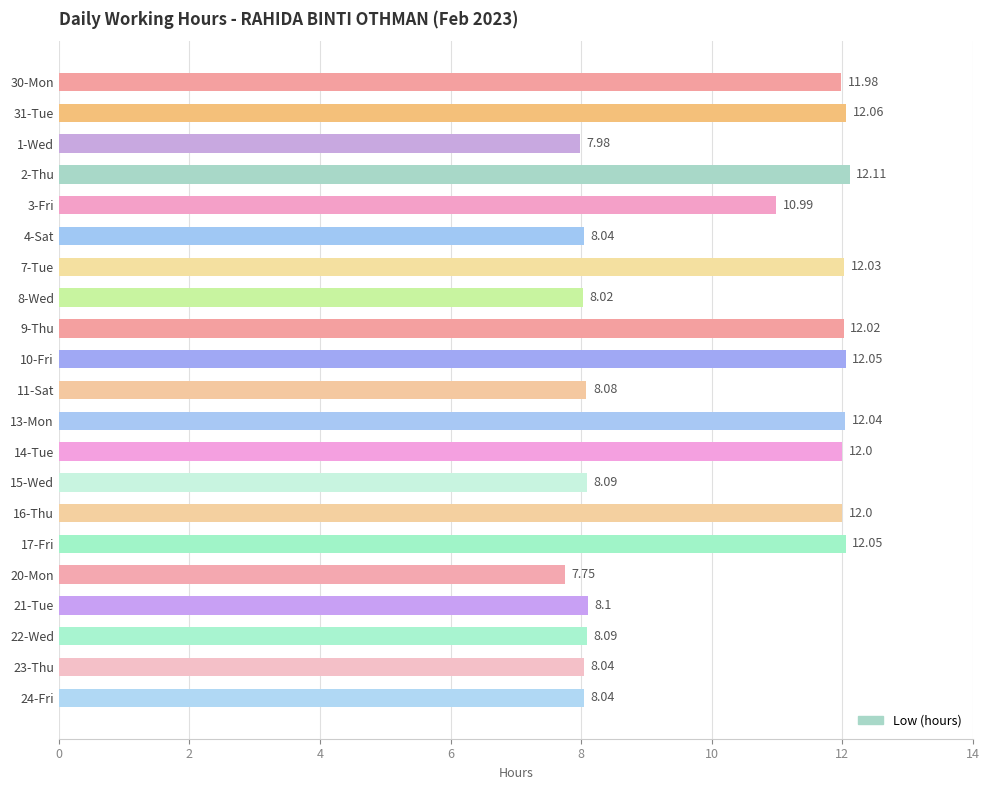

What is the average value?

10.1